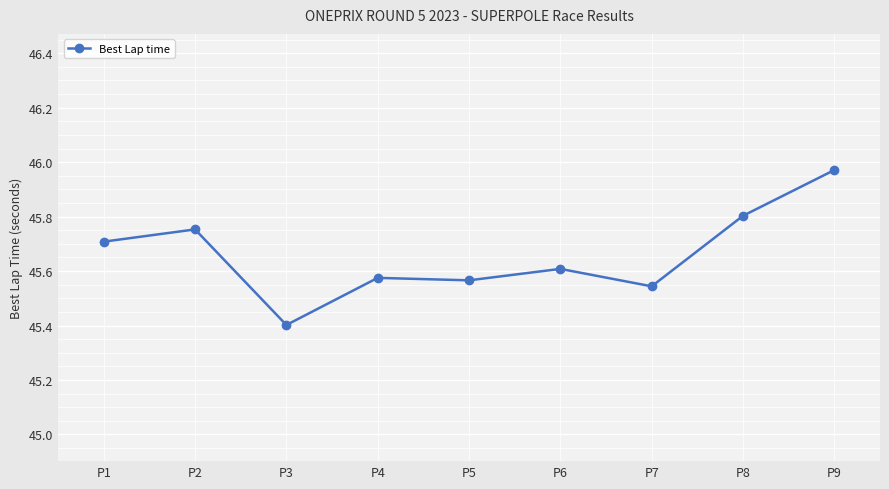

Is it true that the value at P1 is 45.7?

True